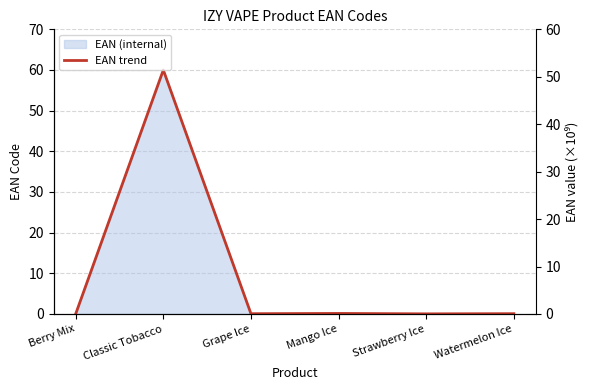

What is the greatest value displayed?

60.0